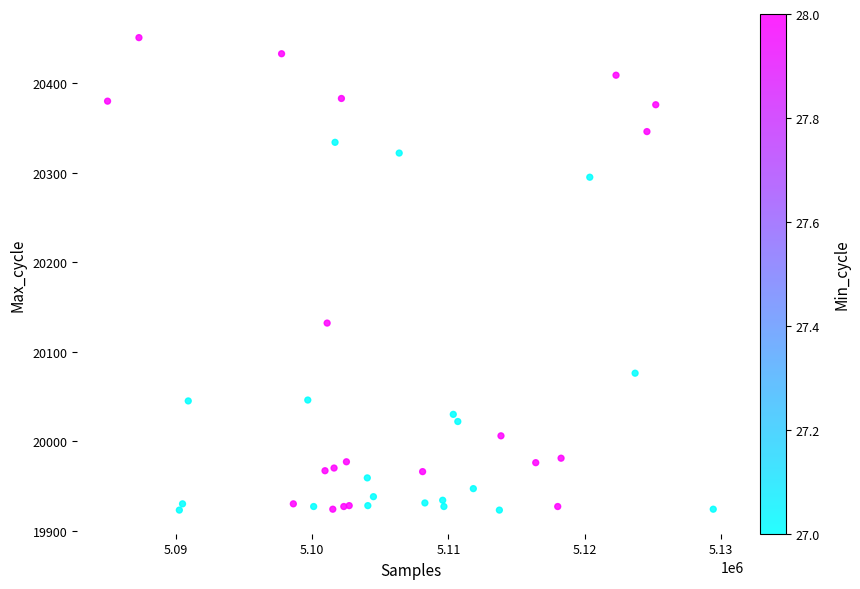

What Y value in the scatter plot is closest to 20187?

20132